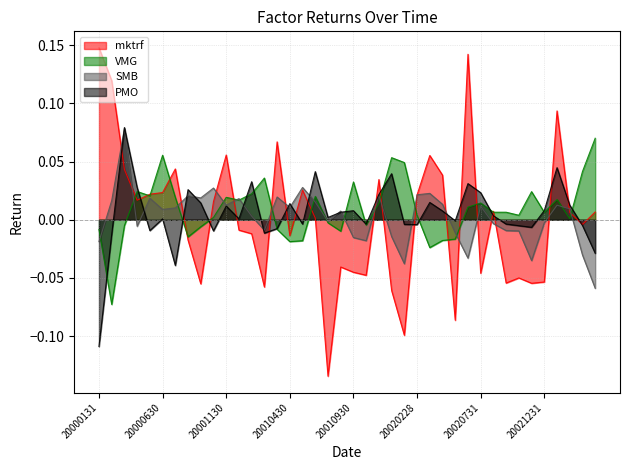

Reading left to right, transcribe all the data shown in this chart.

mktrf: 20000131=0.1	20000229=0.1	20000331=0.0	20000430=0.0	20000531=0.0	20000630=0.0	20000731=0.0	20000831=-0.0	20000930=-0.1	20001031=0.0	20001130=0.1	20001231=-0.0	20010131=-0.0	20010228=-0.1	20010331=0.1	20010430=-0.0	20010531=0.0	20010630=0.0	20010731=-0.1	20010831=-0.0	20010930=-0.0	20011031=-0.0	20011130=0.0	20011231=-0.1	20020131=-0.1	20020228=0.0	20020331=0.1	20020430=0.0	20020531=-0.1	20020630=0.1	20020731=-0.0	20020831=0.0	20020930=-0.1	20021031=-0.1	20021130=-0.1	20021231=-0.1	20030131=0.1	20030228=0.0	20030331=-0.0	20030430=0.0
VMG: 20000131=-0.0	20000229=-0.1	20000331=-0.0	20000430=0.0	20000531=0.0	20000630=0.1	20000731=0.0	20000831=-0.0	20000930=-0.0	20001031=0.0	20001130=0.0	20001231=0.0	20010131=0.0	20010228=0.0	20010331=-0.0	20010430=-0.0	20010531=-0.0	20010630=0.0	20010731=-0.0	20010831=-0.0	20010930=0.0	20011031=-0.0	20011130=0.0	20011231=0.1	20020131=0.0	20020228=0.0	20020331=-0.0	20020430=-0.0	20020531=-0.0	20020630=0.0	20020731=0.0	20020831=0.0	20020930=0.0	20021031=0.0	20021130=0.0	20021231=0.0	20030131=0.0	20030228=0.0	20030331=0.0	20030430=0.1
SMB: 20000131=-0.0	20000229=0.0	20000331=0.1	20000430=-0.0	20000531=0.0	20000630=0.0	20000731=0.0	20000831=0.0	20000930=0.0	20001031=0.0	20001130=0.0	20001231=0.0	20010131=0.0	20010228=-0.0	20010331=0.0	20010430=0.0	20010531=0.0	20010630=0.0	20010731=-0.0	20010831=0.0	20010930=-0.0	20011031=-0.0	20011130=0.0	20011231=-0.0	20020131=-0.0	20020228=0.0	20020331=0.0	20020430=0.0	20020531=-0.0	20020630=-0.0	20020731=0.0	20020831=-0.0	20020930=-0.0	20021031=-0.0	20021130=-0.0	20021231=-0.0	20030131=0.0	20030228=0.0	20030331=-0.0	20030430=-0.1
PMO: 20000131=-0.1	20000229=-0.0	20000331=0.1	20000430=0.0	20000531=-0.0	20000630=0.0	20000731=-0.0	20000831=0.0	20000930=0.0	20001031=-0.0	20001130=0.0	20001231=0.0	20010131=0.0	20010228=-0.0	20010331=-0.0	20010430=0.0	20010531=-0.0	20010630=0.0	20010731=0.0	20010831=0.0	20010930=0.0	20011031=-0.0	20011130=0.0	20011231=0.0	20020131=-0.0	20020228=-0.0	20020331=0.0	20020430=0.0	20020531=-0.0	20020630=0.0	20020731=0.0	20020831=0.0	20020930=-0.0	20021031=-0.0	20021130=-0.0	20021231=0.0	20030131=0.0	20030228=0.0	20030331=-0.0	20030430=-0.0